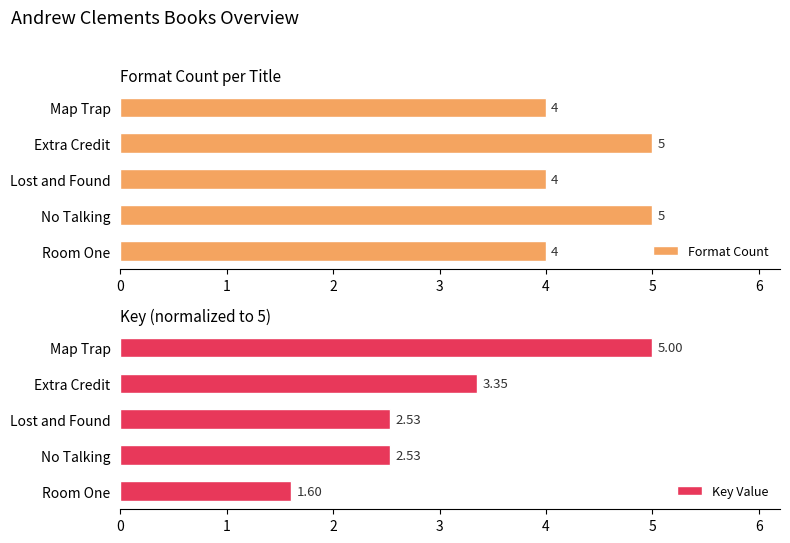

The Format Count series shows 7 at Extra Credit. True or false?

False